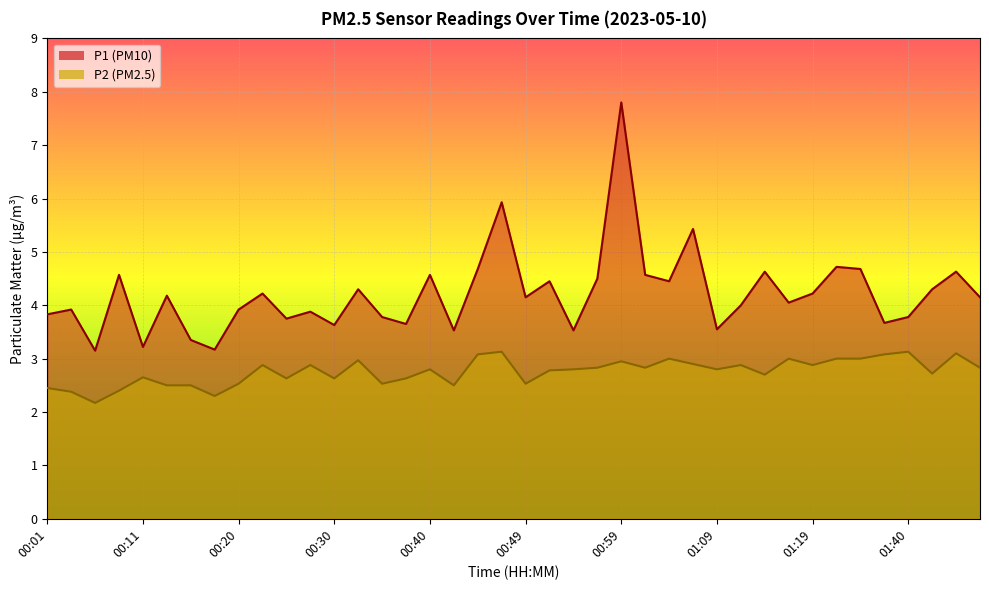

At how many categories does at least one series exceed 5?

3